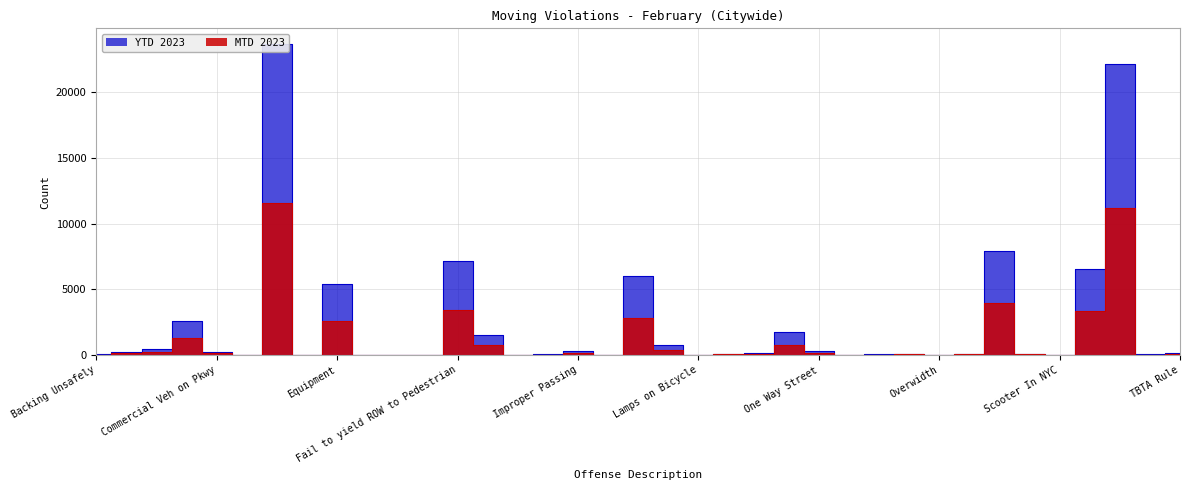

List the series in order of their overall mean, lowest first.

MTD 2023, YTD 2023